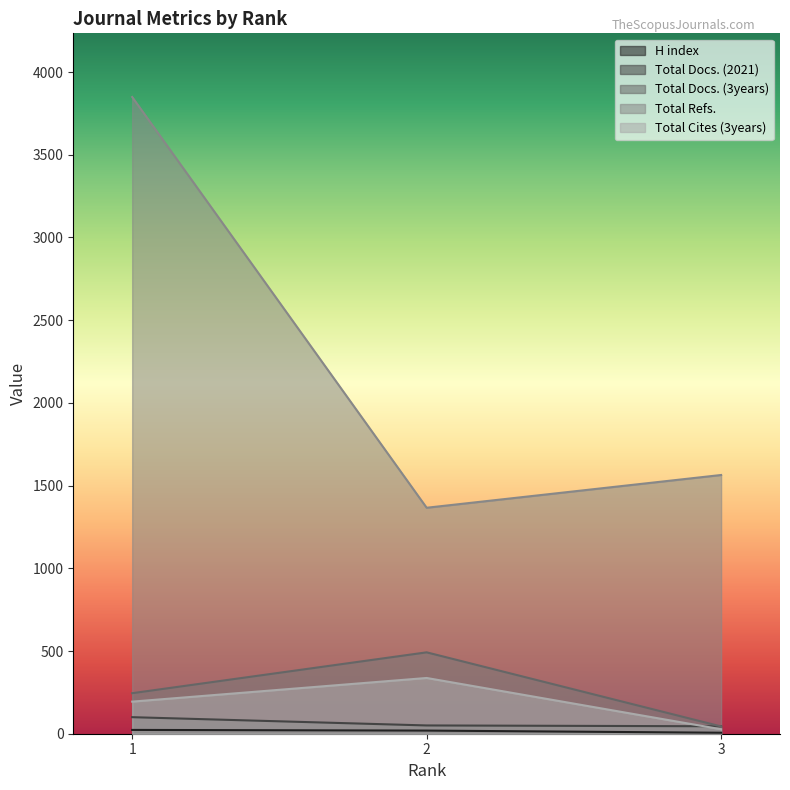

What is the spread (max minus min) of values at 2?

1347